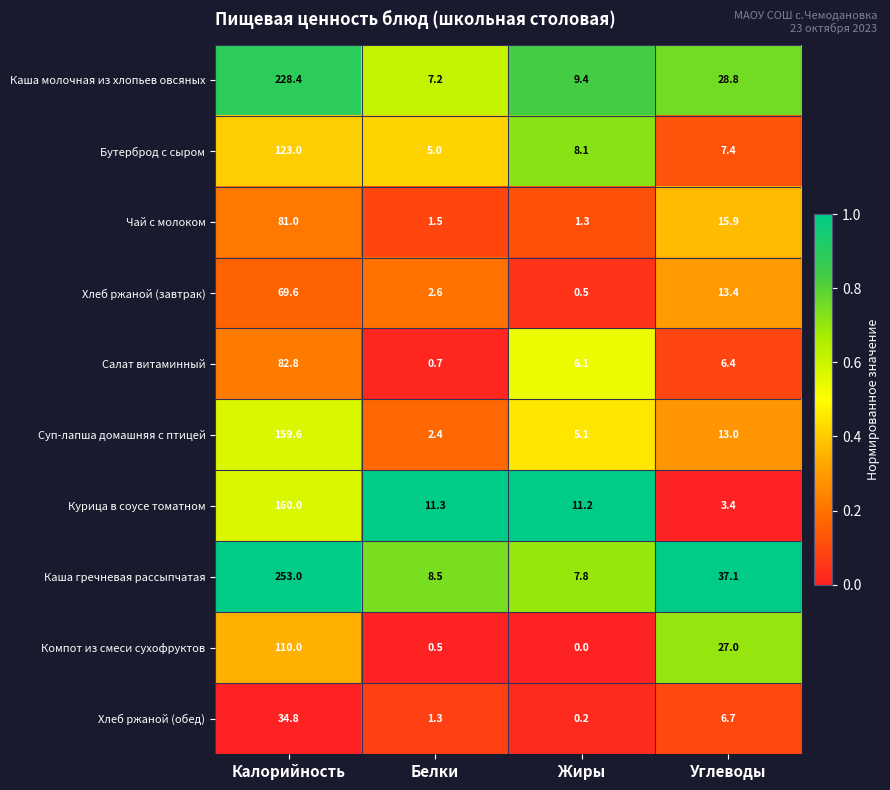

Between Калорийность and Углеводы, which series saw the biggest shift?

Каша гречневая рассыпчатая